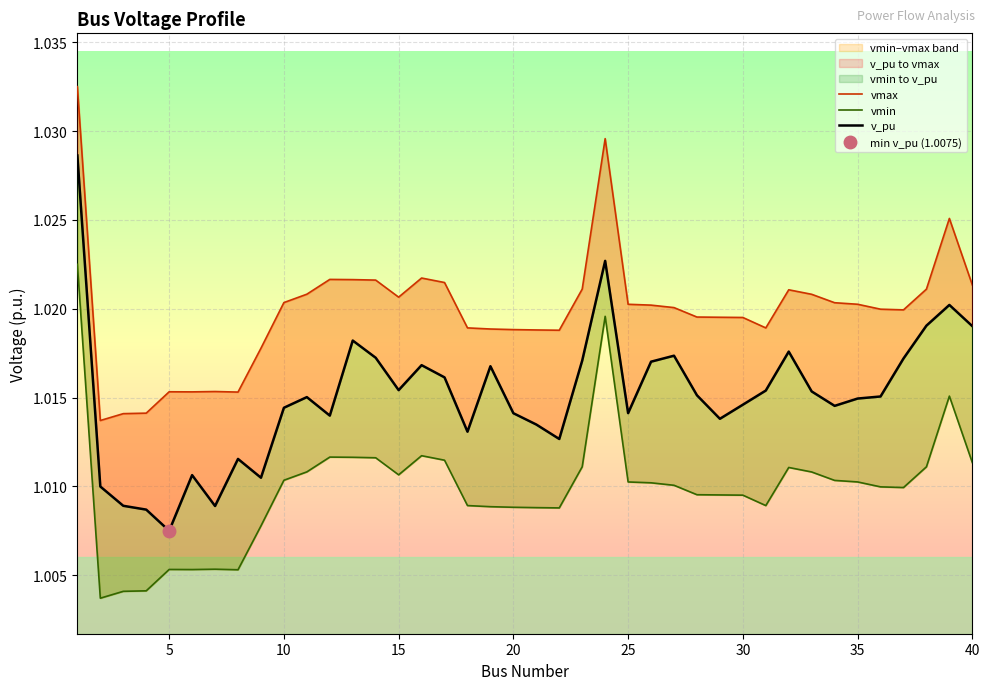

True or false: vmin and v_pu cross at least once.

False